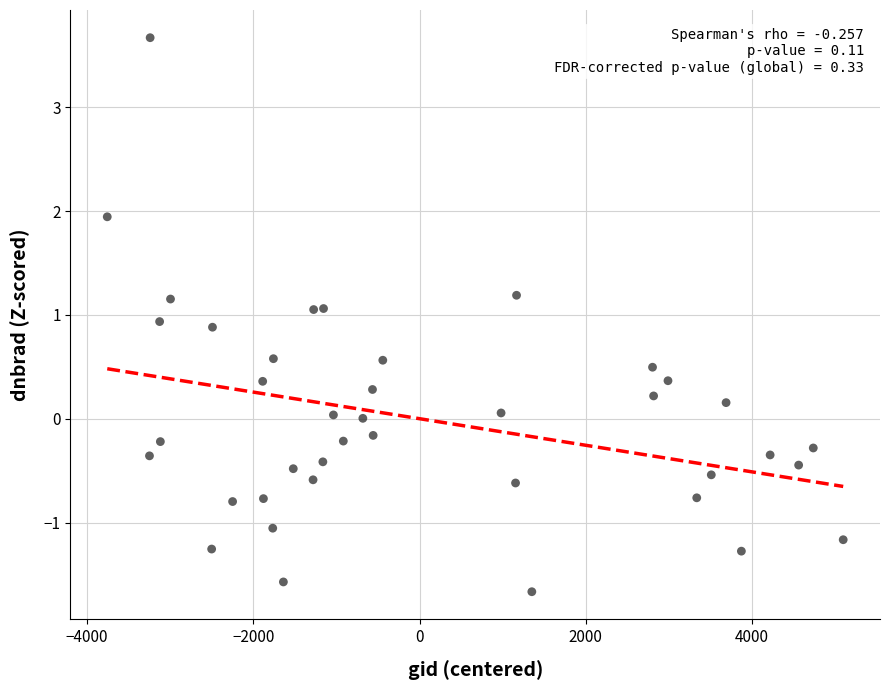

What is the range of X values (max minus min)?

8854.0